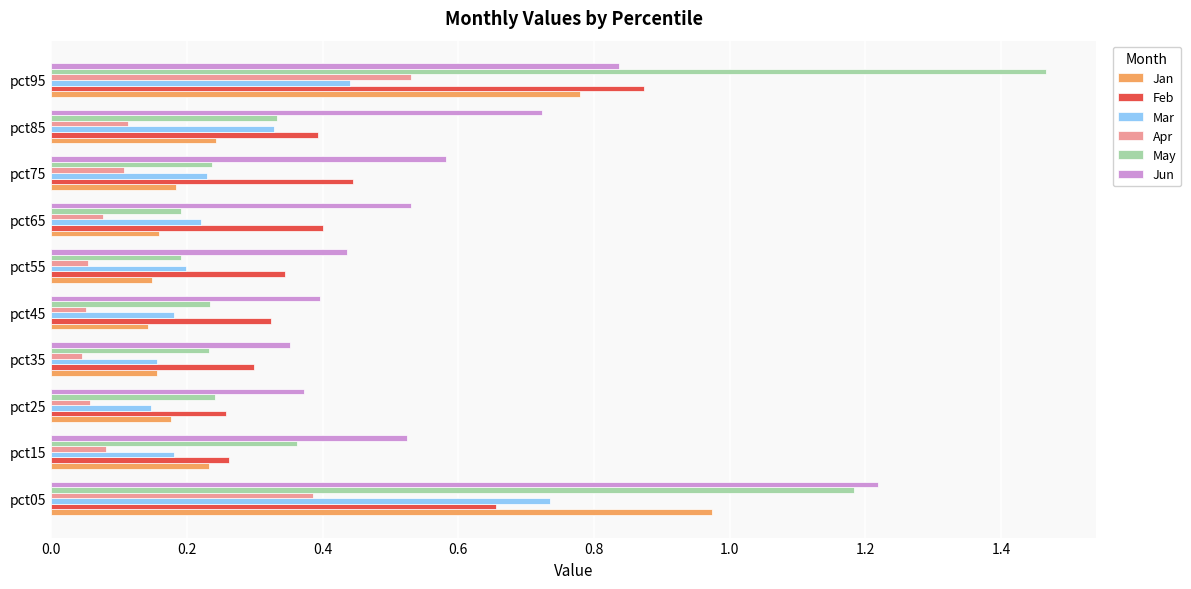

List the series in order of their peak value, lowest first.

Apr, Mar, Feb, Jan, Jun, May